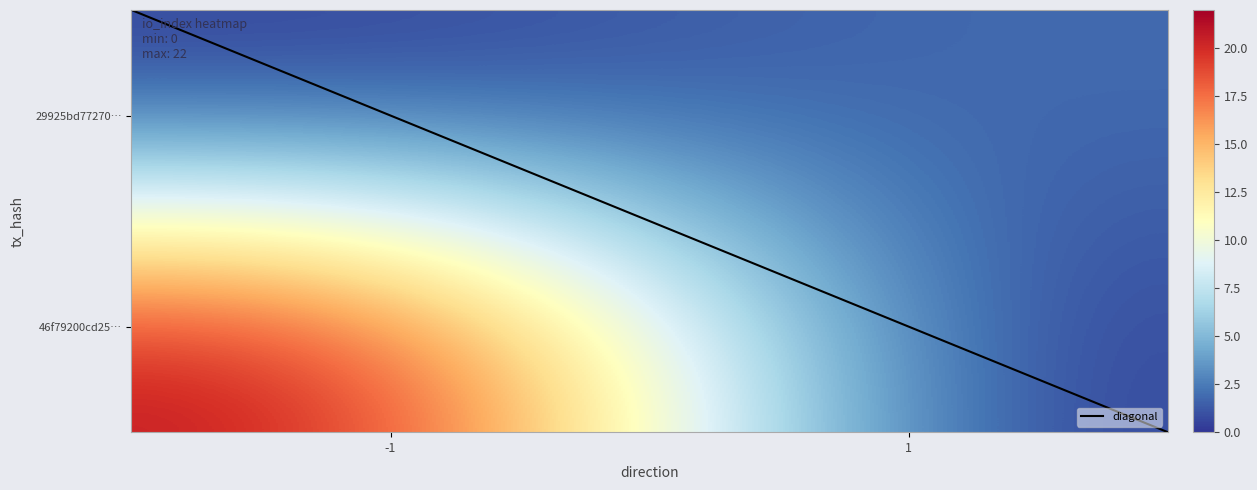

List the series in order of their peak value, lowest first.

29925bd77270c13bbb24ac3ed6103dcec3bf0a6, 46f79200cd252b8f7eb0874988b524ffa86143e